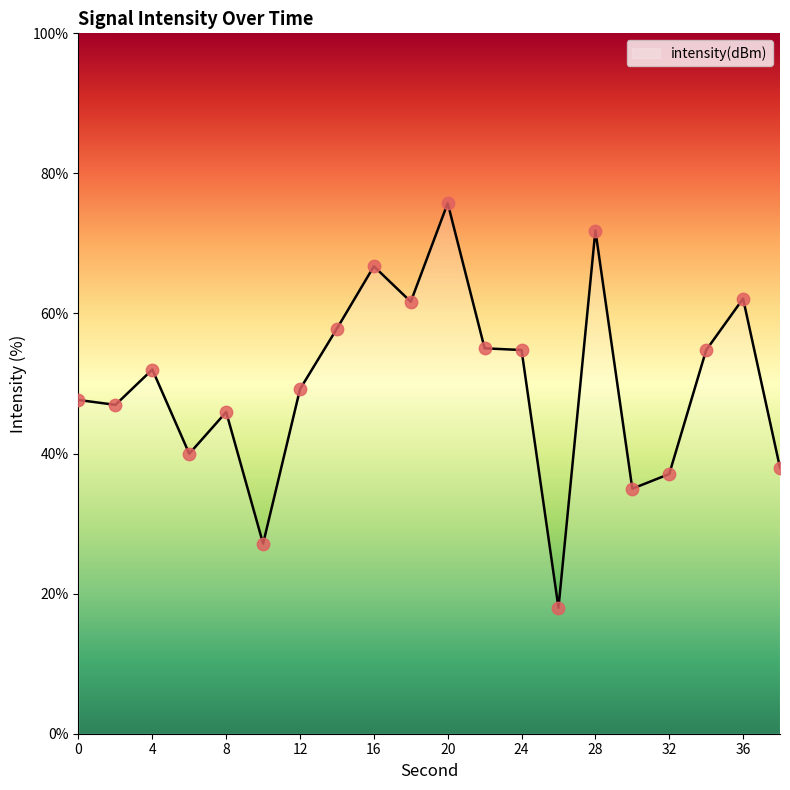

What is the smallest value displayed?

18.0